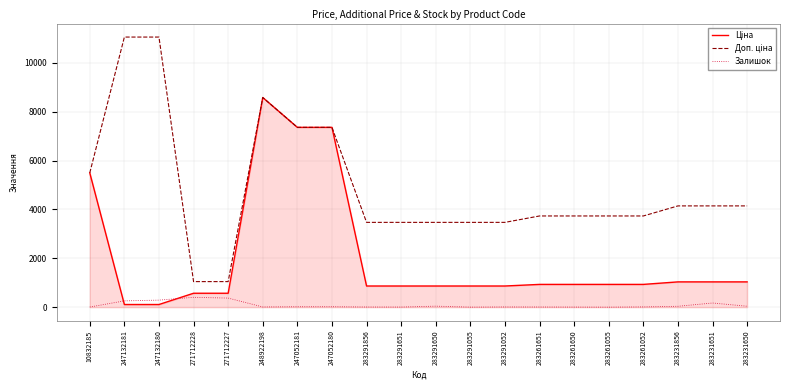

What is the sum of all Доп. ціна values?

97739.8